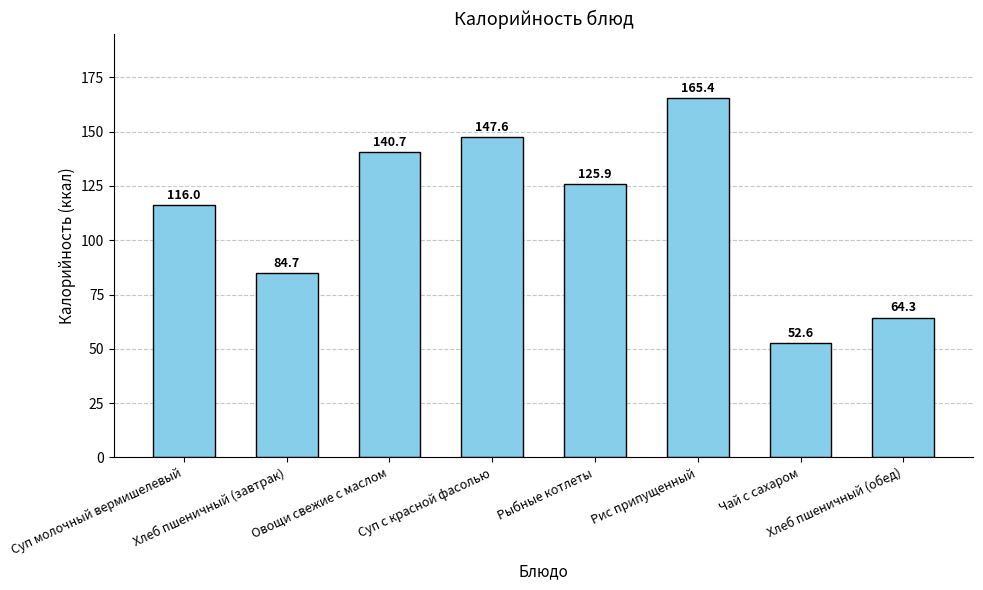

Which label corresponds to the smallest value in the chart?

Чай с сахаром